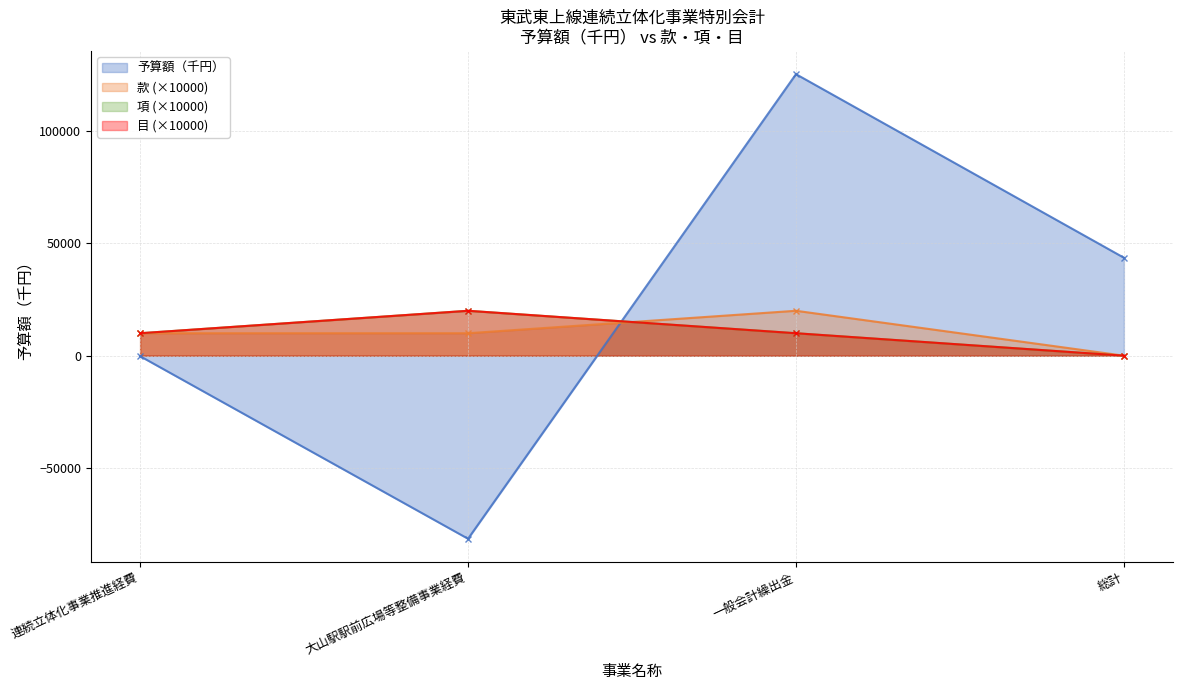

How many series are shown in this chart?

4